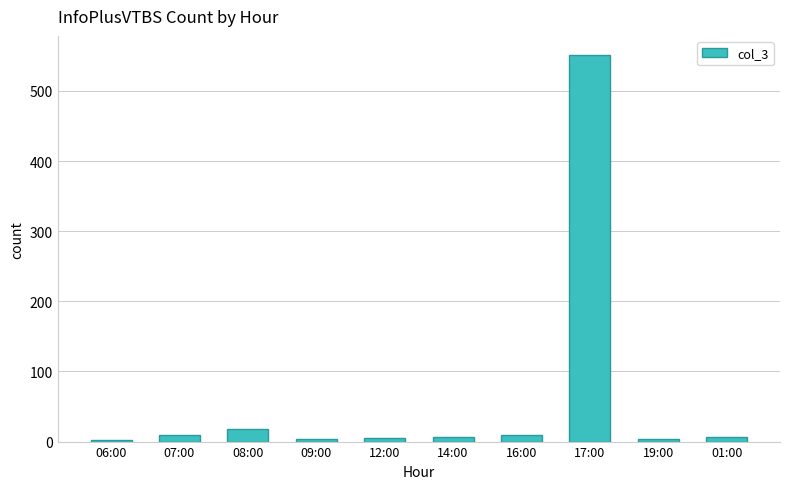

How many data points are less than 7?

5